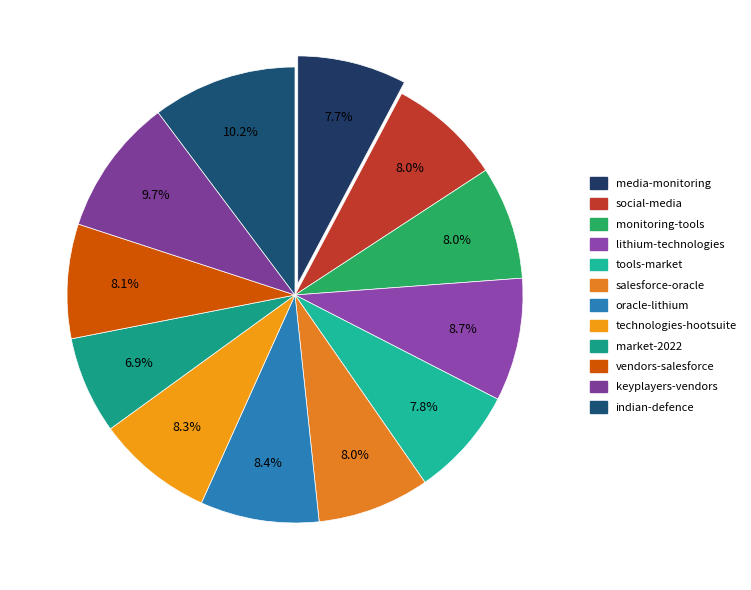

Is market-2022 the majority of the pie?

No